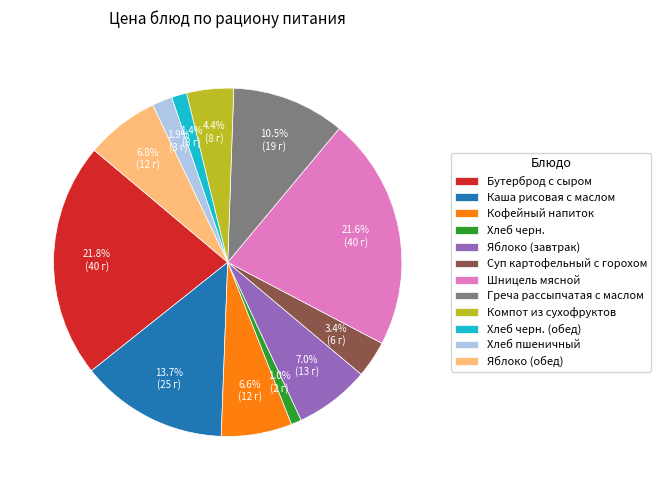

Which has a higher value, Бутерброд с сыром or Суп картофельный с горохом?

Бутерброд с сыром